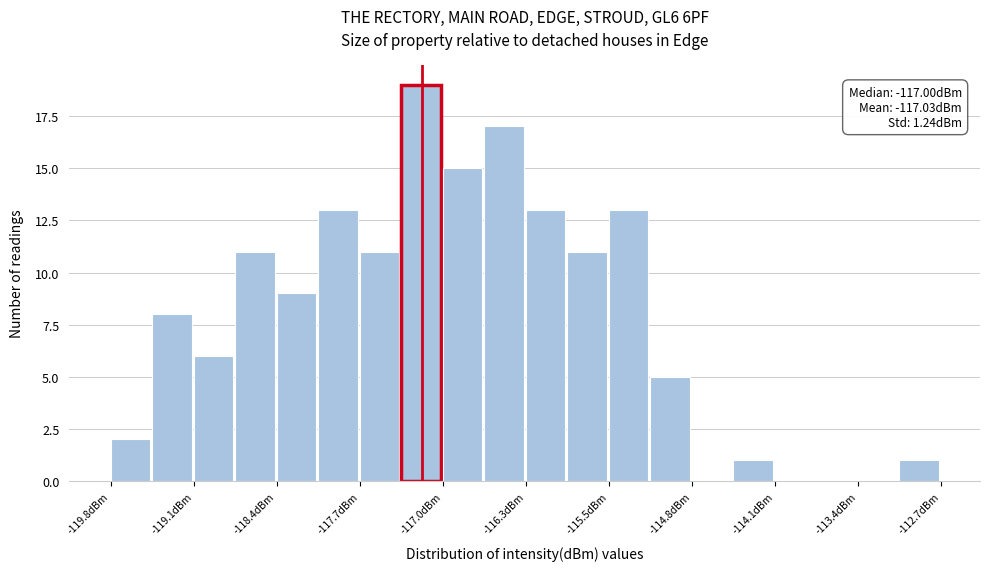

Around what value on the x-axis is the tallest bar? Give the approximate position of its centre, as read against the axis.

-117.2